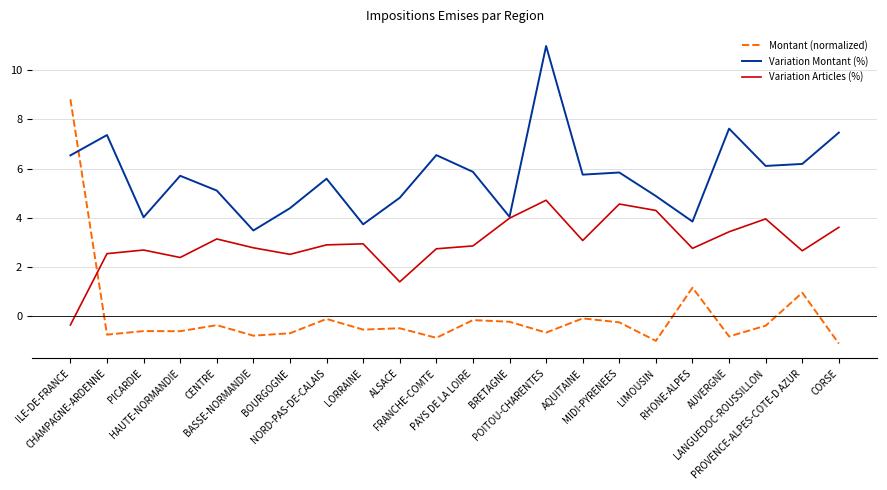

Which series has the widest spread of values?

Montant (normalized)